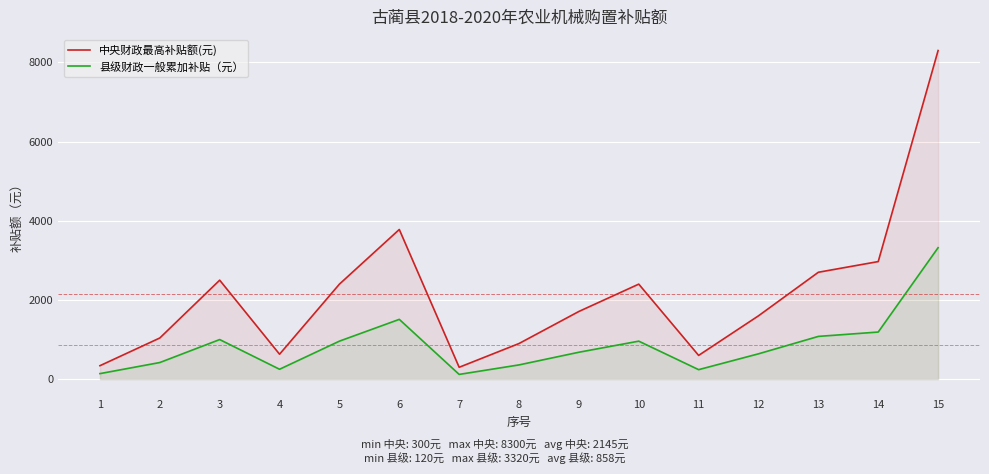

Is the value of 县级财政一般累加补贴（元） at 9 greater than the value of 中央财政最高补贴额(元) at 3?

No